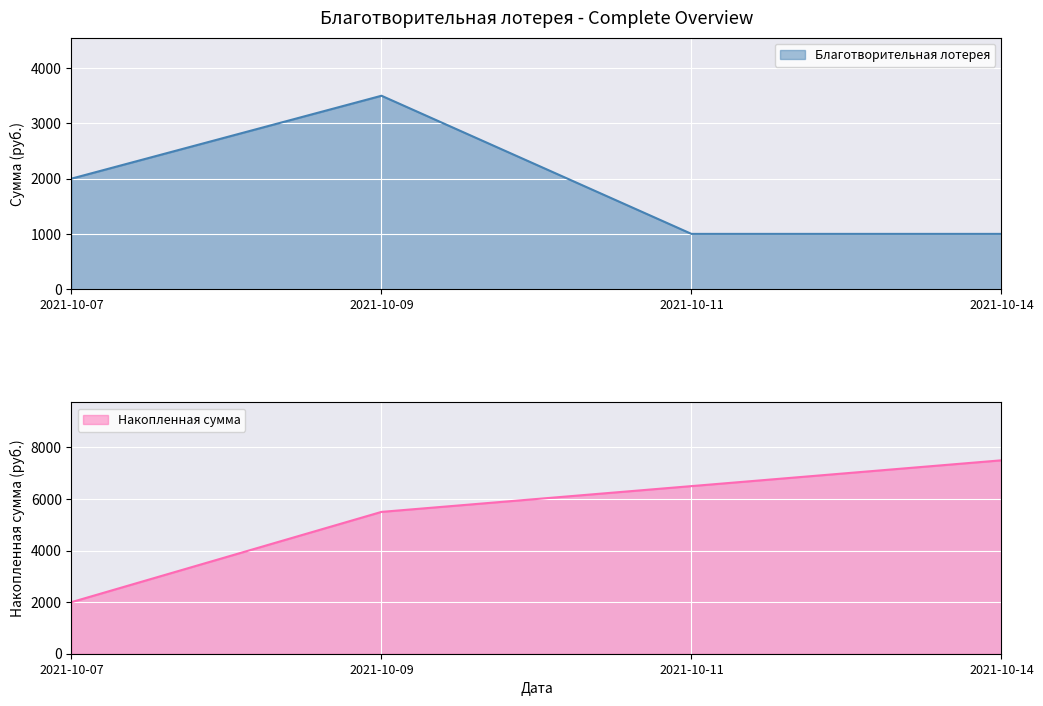

Reading left to right, list all the values displayed in this chart.

2000	3500	1000	1000